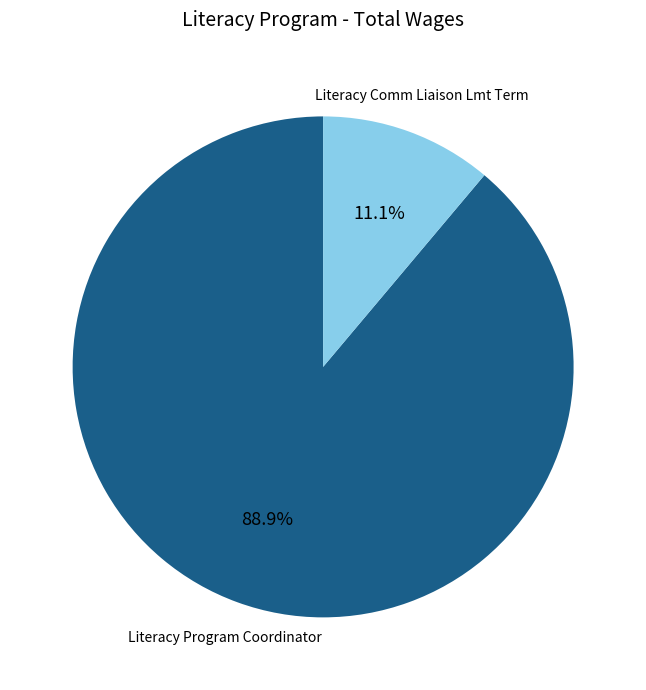

To the nearest percent, what portion does Literacy Comm Liaison Lmt Term represent?

11%